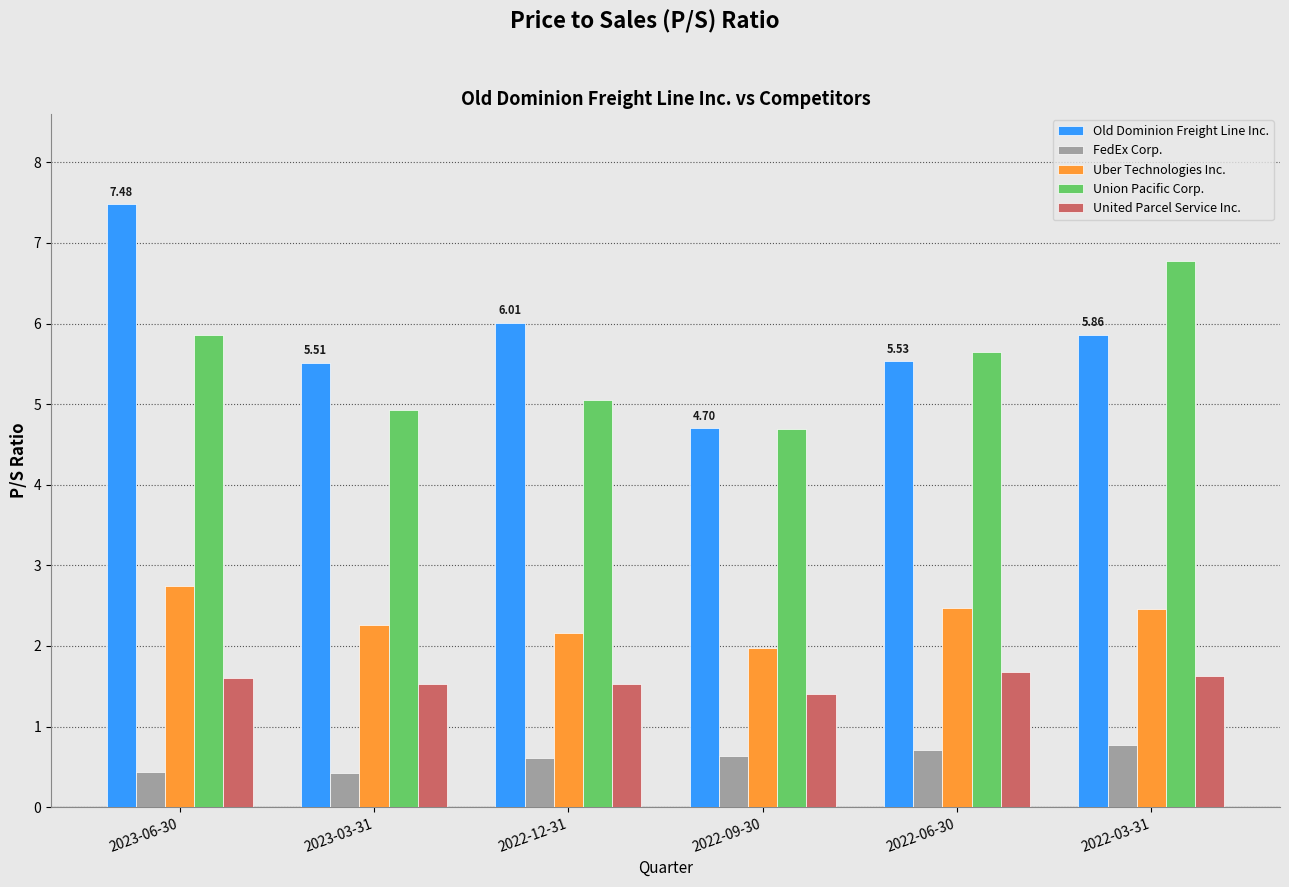

List the series in order of their peak value, highest first.

Old Dominion Freight Line Inc., Union Pacific Corp., Uber Technologies Inc., United Parcel Service Inc., FedEx Corp.